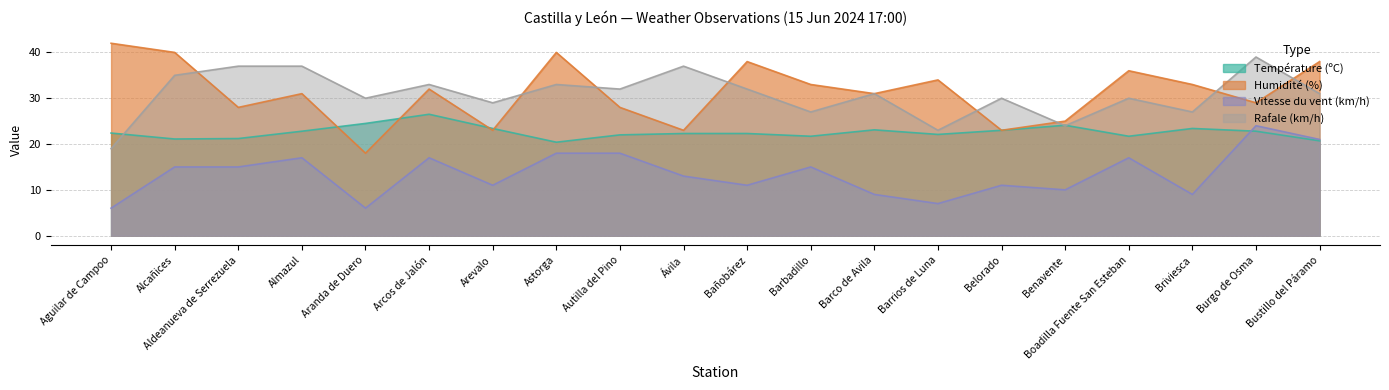

Which series has the largest range (max minus min)?

Humidité (%)